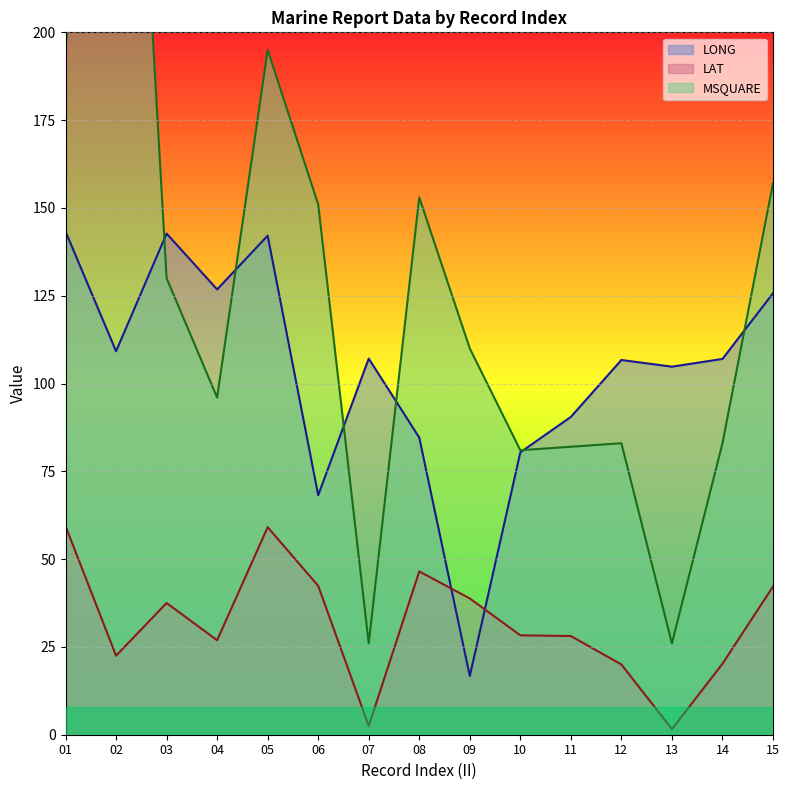

Count the number of data series in this chart.

3